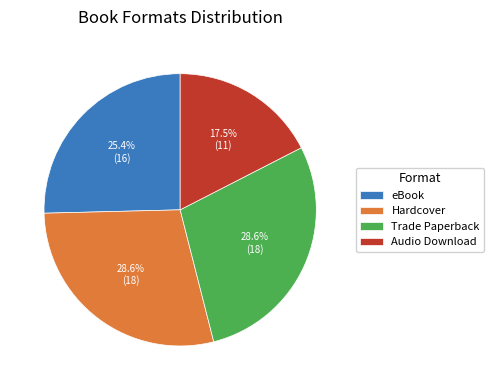

Count the number of slices in the pie.

4